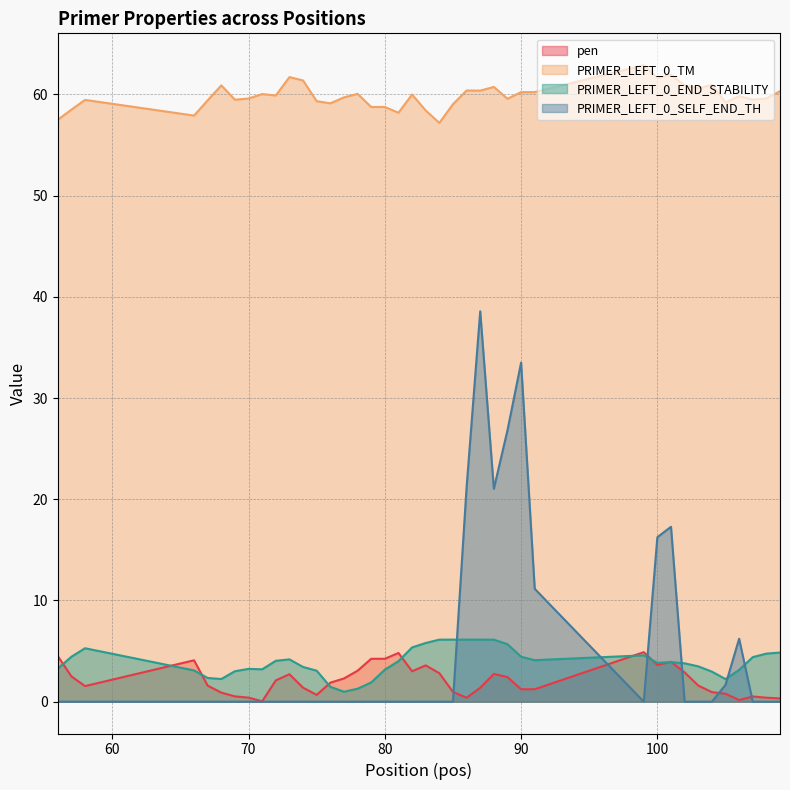

What is the difference between the highest and lowest values at 68?

60.9